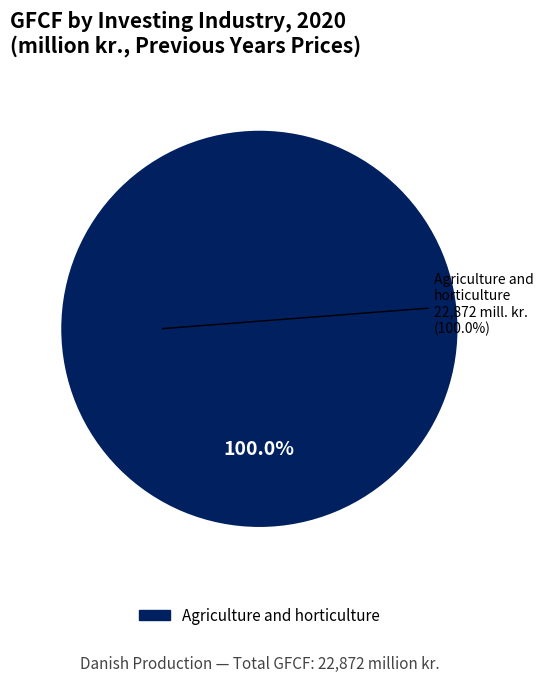

Does any single category account for the majority?

Yes